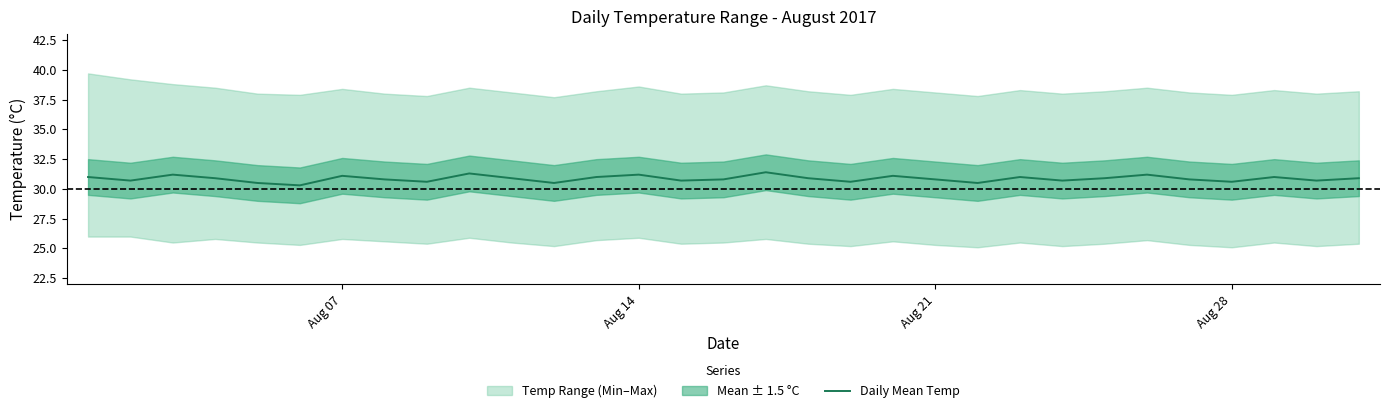

What is the minimum value for Daily Mean Temp?

30.3